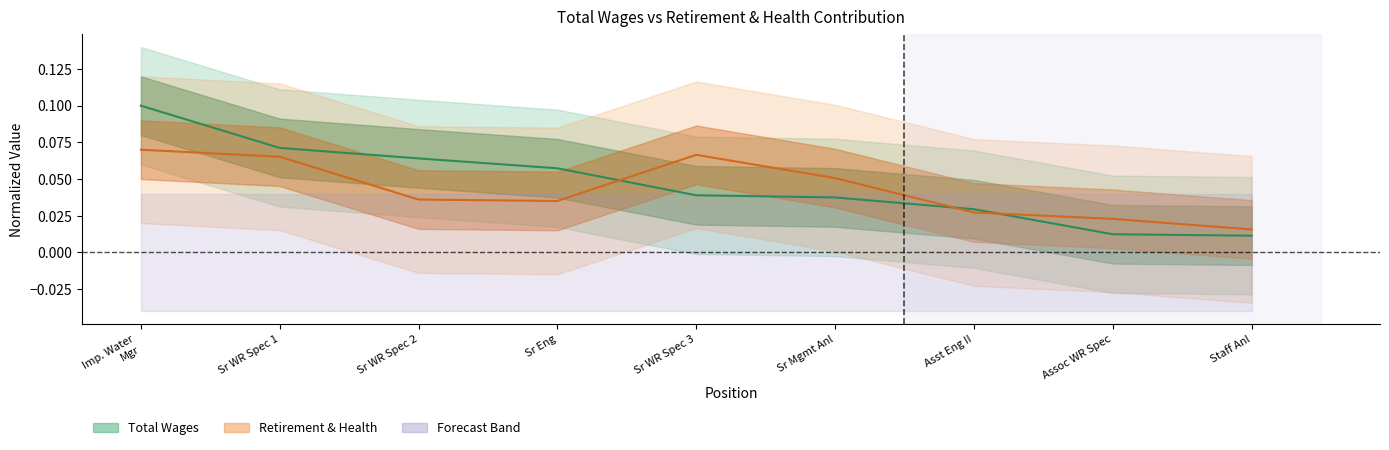

Reading left to right, transcribe all the data shown in this chart.

total_wages: 0.1	0.1	0.1	0.1	0.0	0.0	0.0	0.0	0.0
retirement_health: 0.1	0.1	0.0	0.0	0.1	0.1	0.0	0.0	0.0